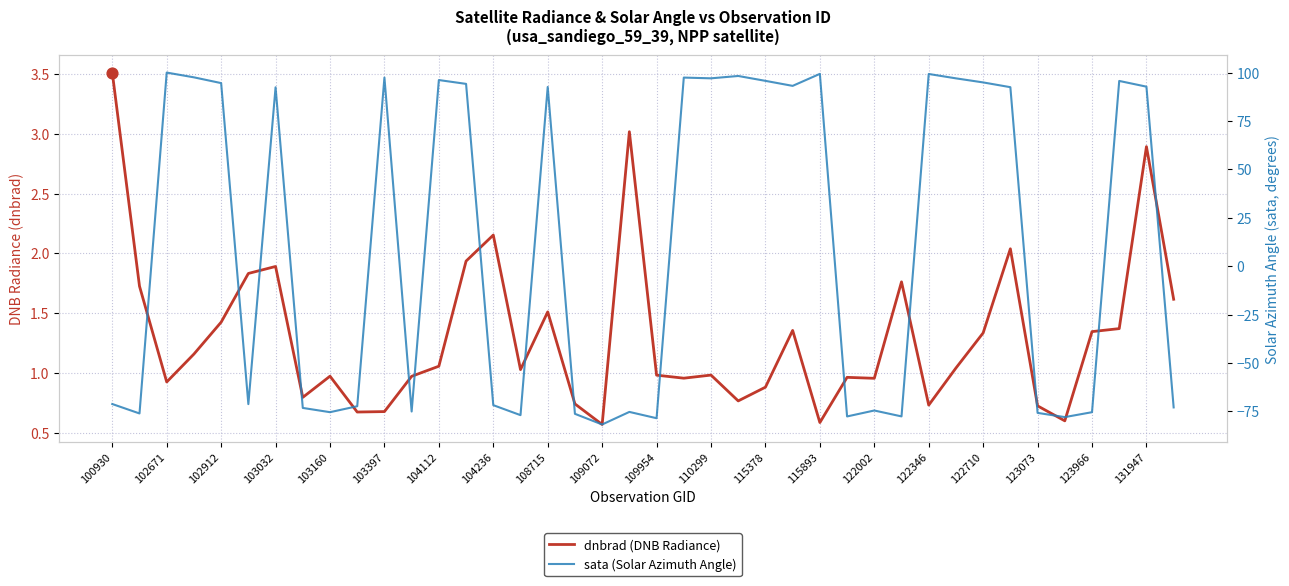

At how many categories does at least one series exceed 43?

20